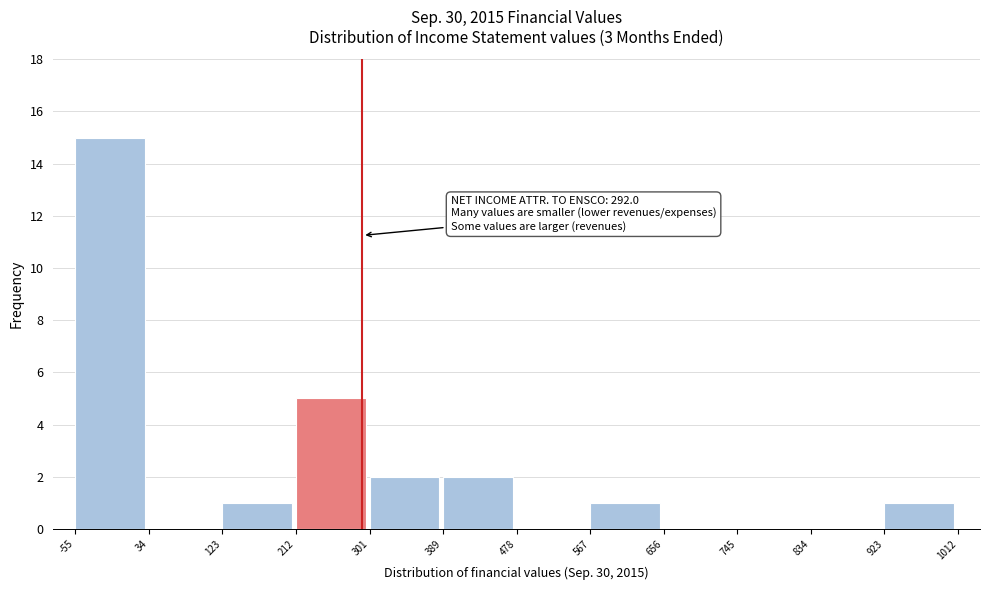

Which range on the x-axis has the tallest bar?

-55 to 34